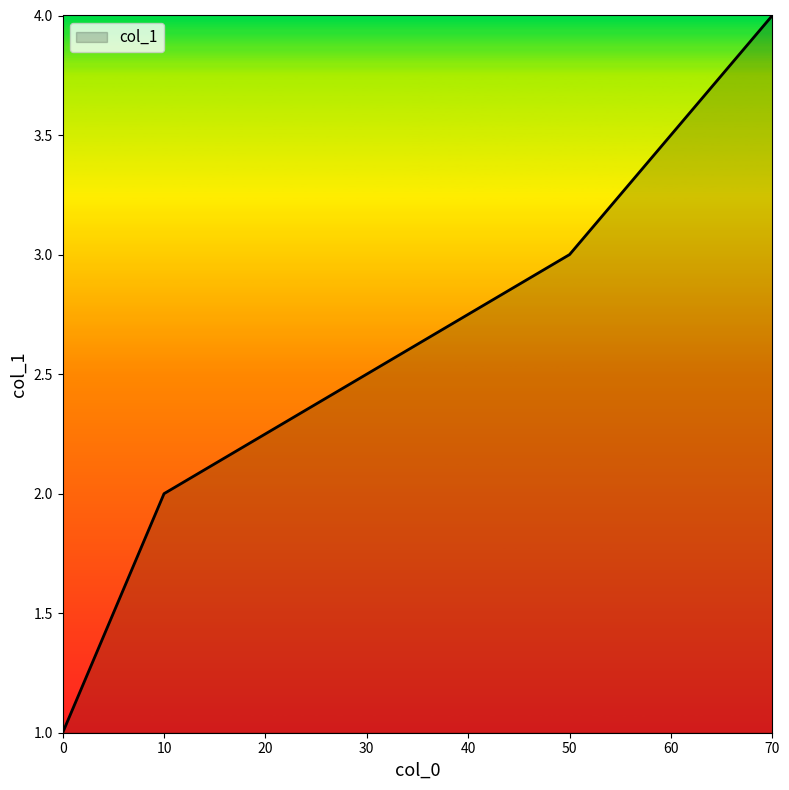

The value at 50 is 2. True or false?

False